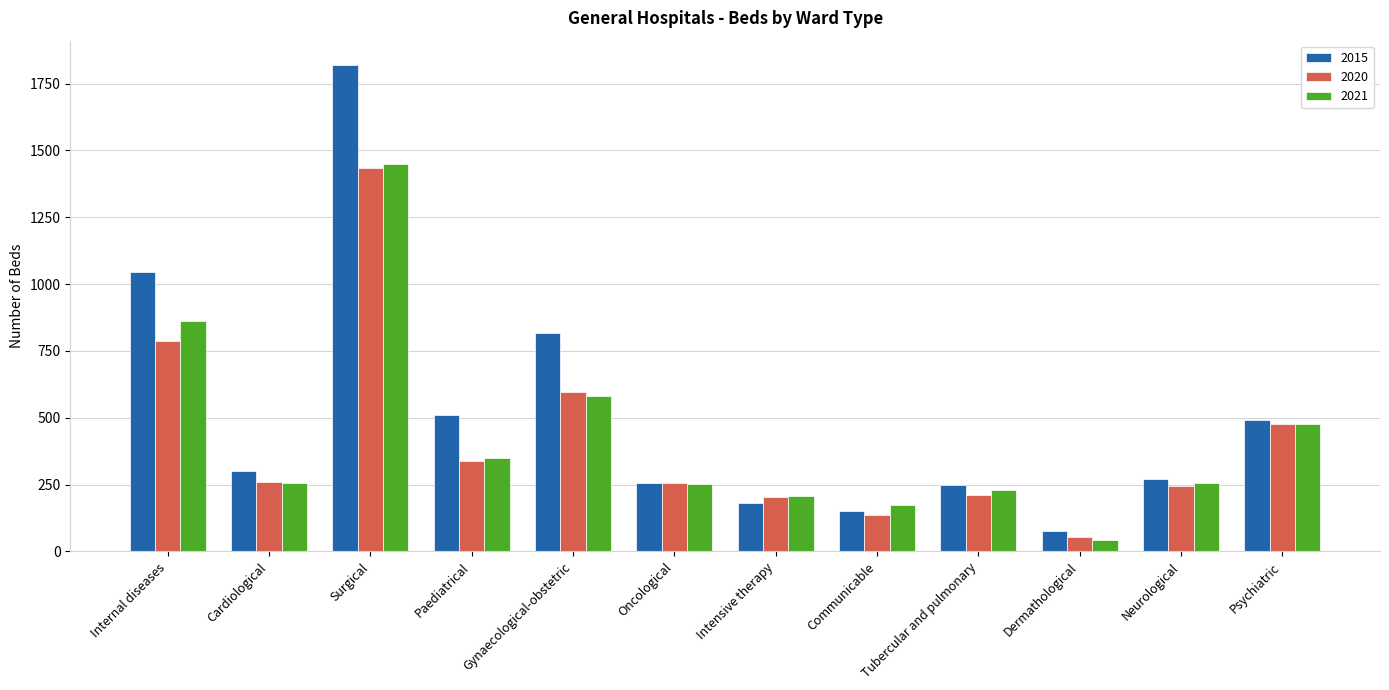

Read the 2015 value at Paediatrical, to the nearest 10.

510